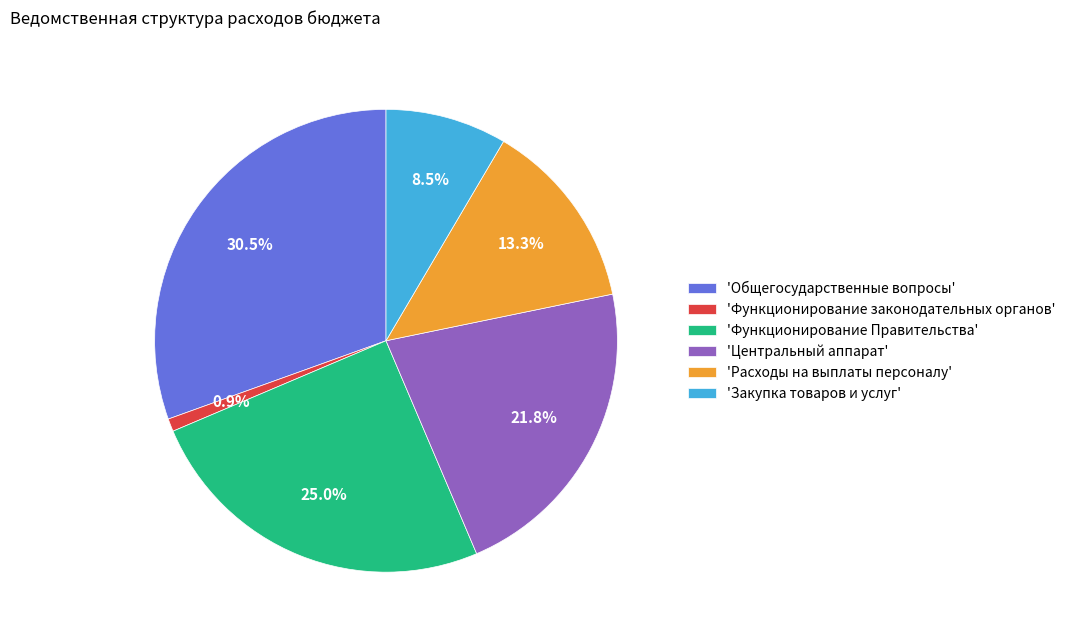

Between 'Функционирование законодательных органов' and 'Центральный аппарат', which is larger?

'Центральный аппарат'